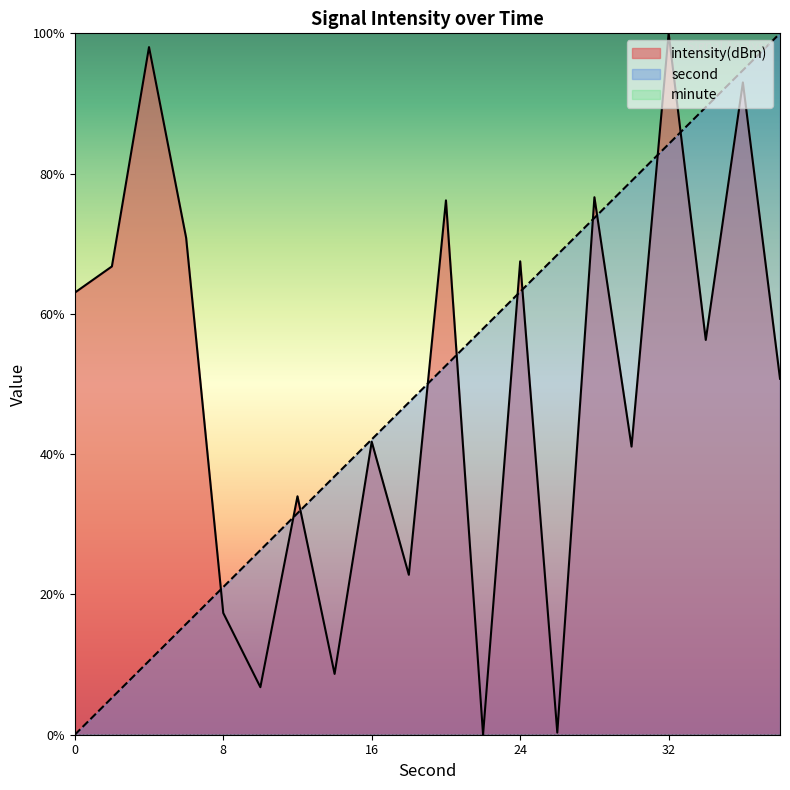

Rank the series by their maximum value, from highest to lowest.

second, intensity